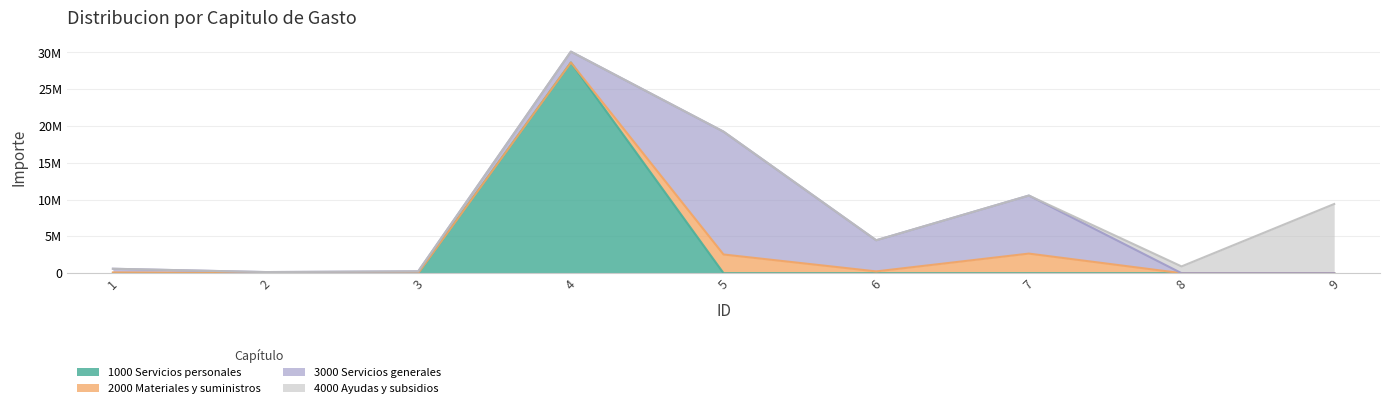

Does the chart display data point markers on the line(s)?

No